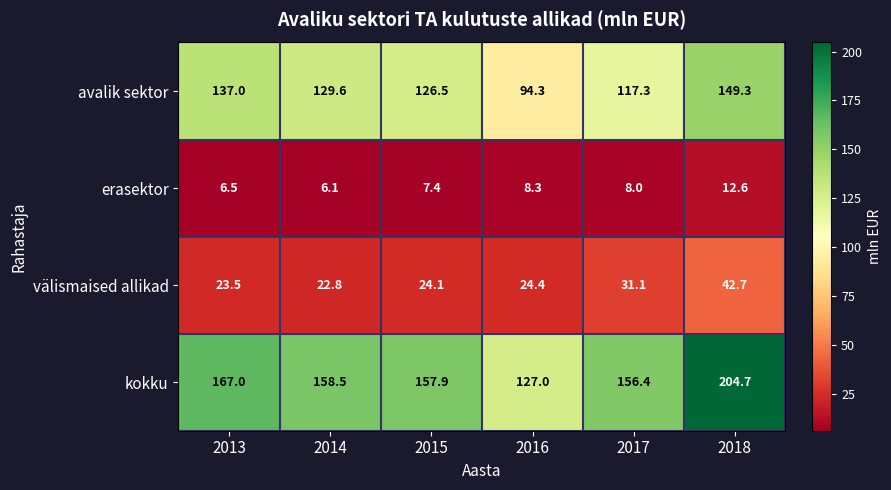

What is the smallest value displayed?

6.1